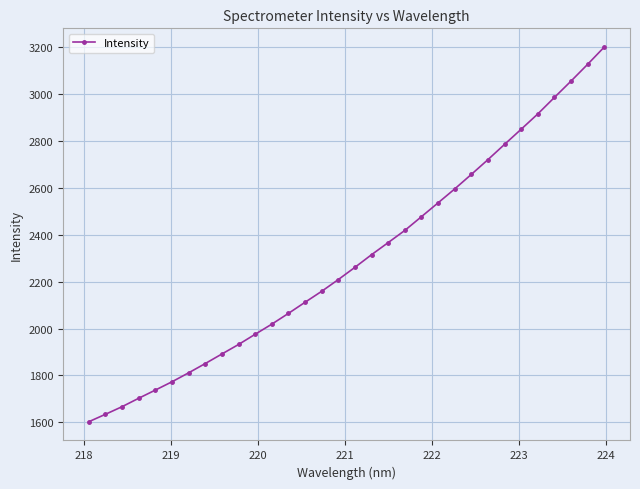

What is the average value?

2294.3